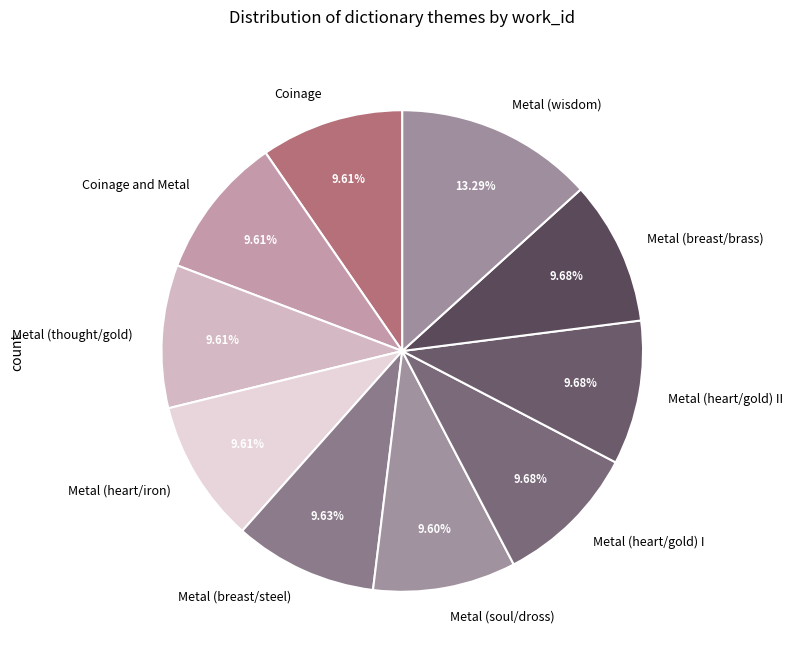

Approximately how many times larger is the value at Metal (wisdom) compared to Coinage?

1.4